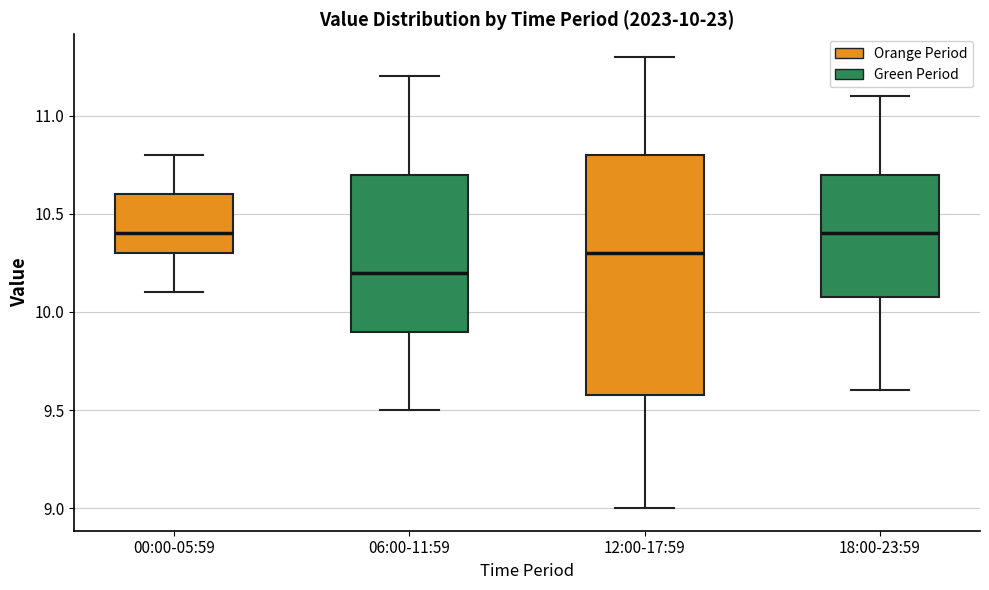

Which box is the tallest, from its lower edge to its upper edge?

12:00-17:59